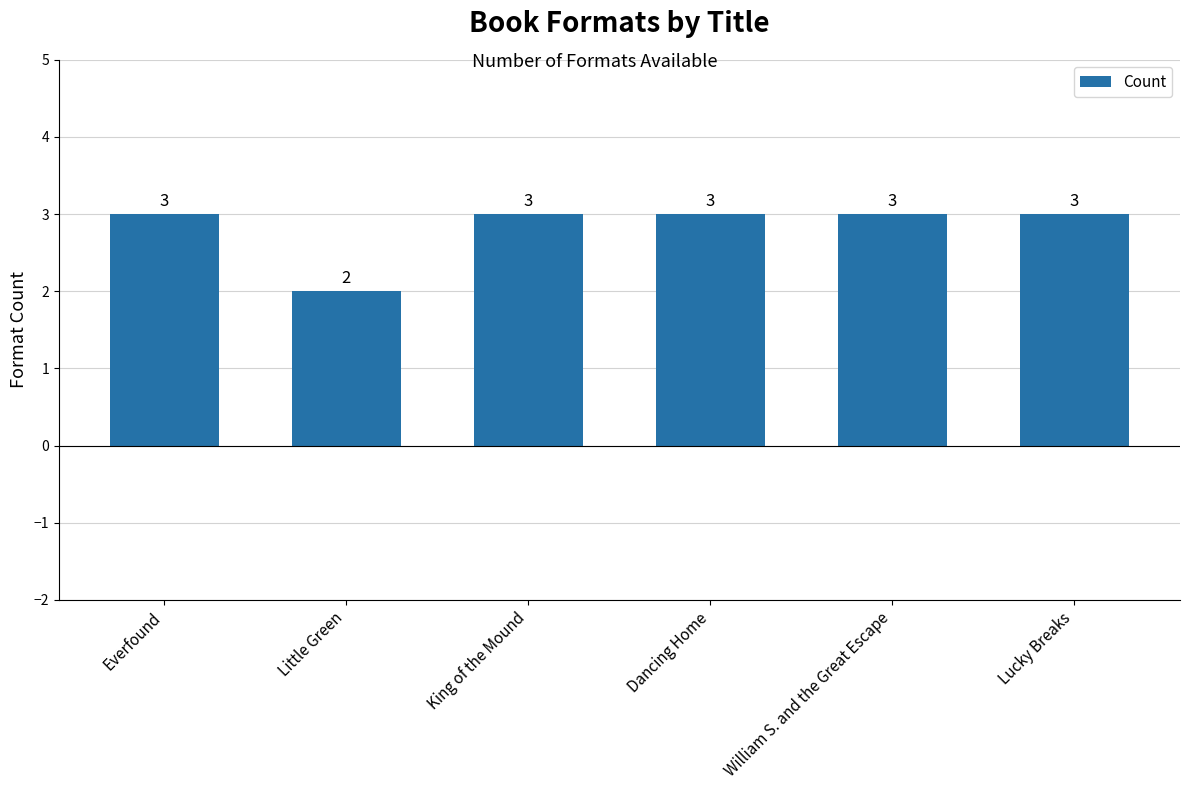

True or false: the data shows 1 at William S. and the Great Escape.

False